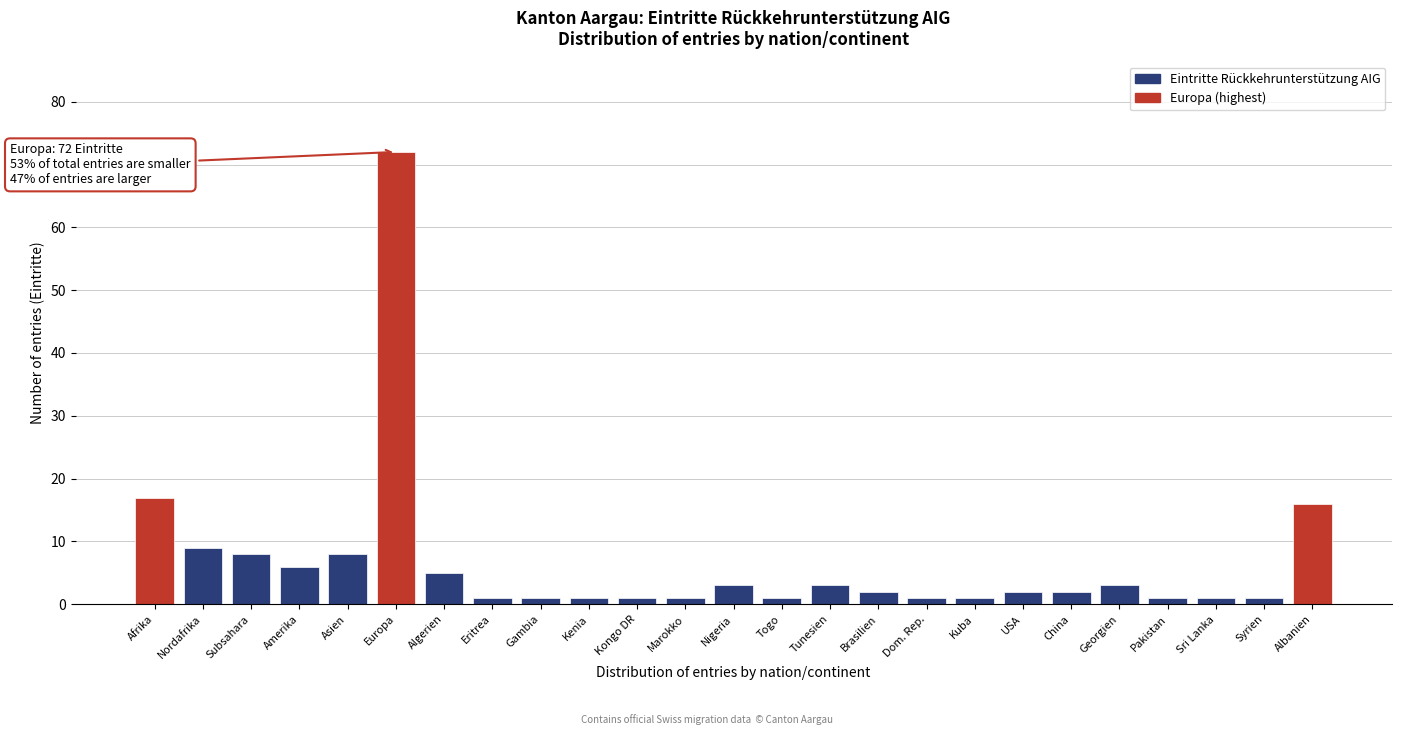

Reading left to right, extract all data points from this chart.

Afrika=17	Nordafrika=9	Subsahara=8	Amerika=6	Asien=8	Europa=72	Algerien=5	Eritrea=1	Gambia=1	Kenia=1	Kongo DR=1	Marokko=1	Nigeria=3	Togo=1	Tunesien=3	Brasilien=2	Dom. Rep.=1	Kuba=1	USA=2	China=2	Georgien=3	Pakistan=1	Sri Lanka=1	Syrien=1	Albanien=16